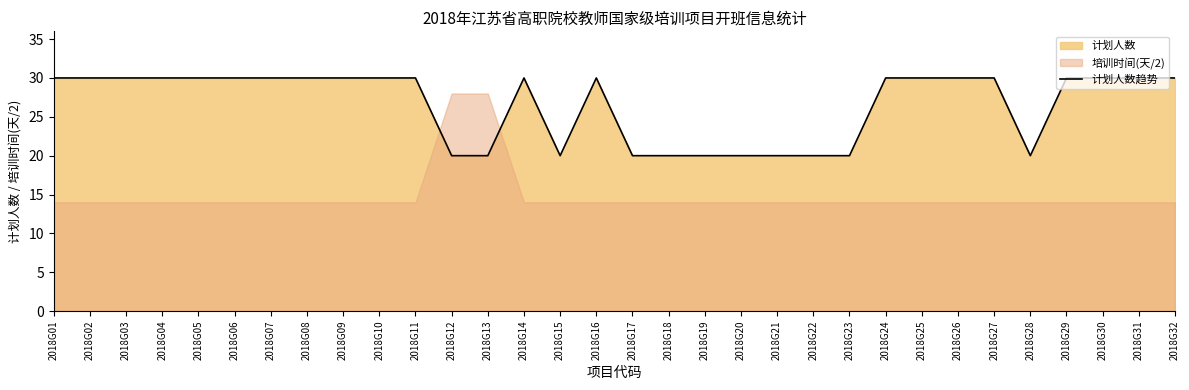

Reading left to right, transcribe all the data shown in this chart.

30	30	30	30	30	30	30	30	30	30	30	20	20	30	20	30	20	20	20	20	20	20	20	30	30	30	30	20	30	30	30	30